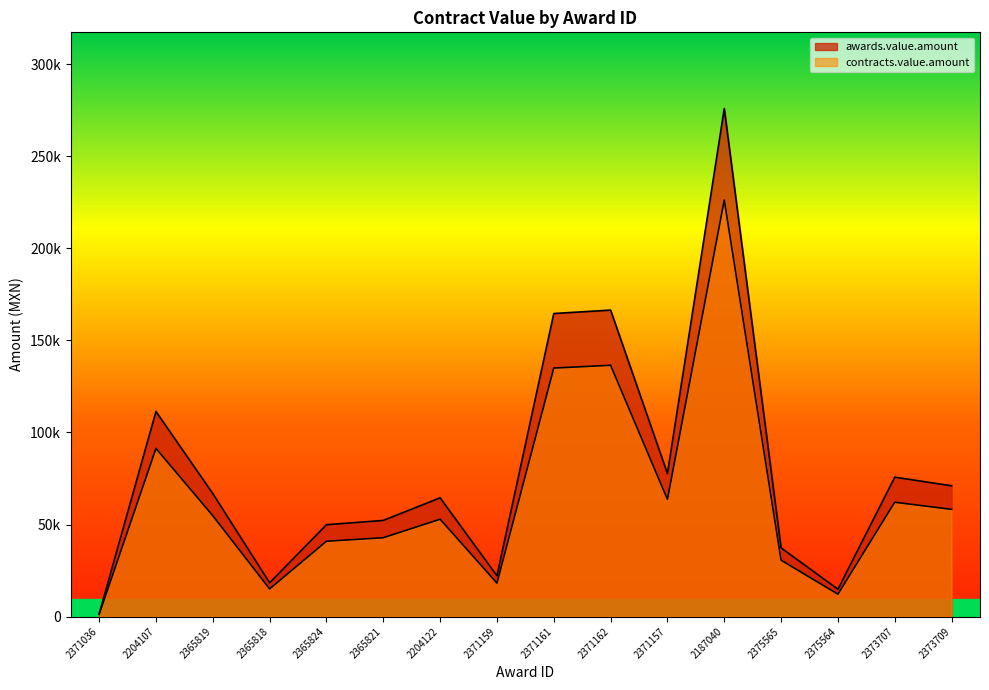

How many series are shown in this chart?

2